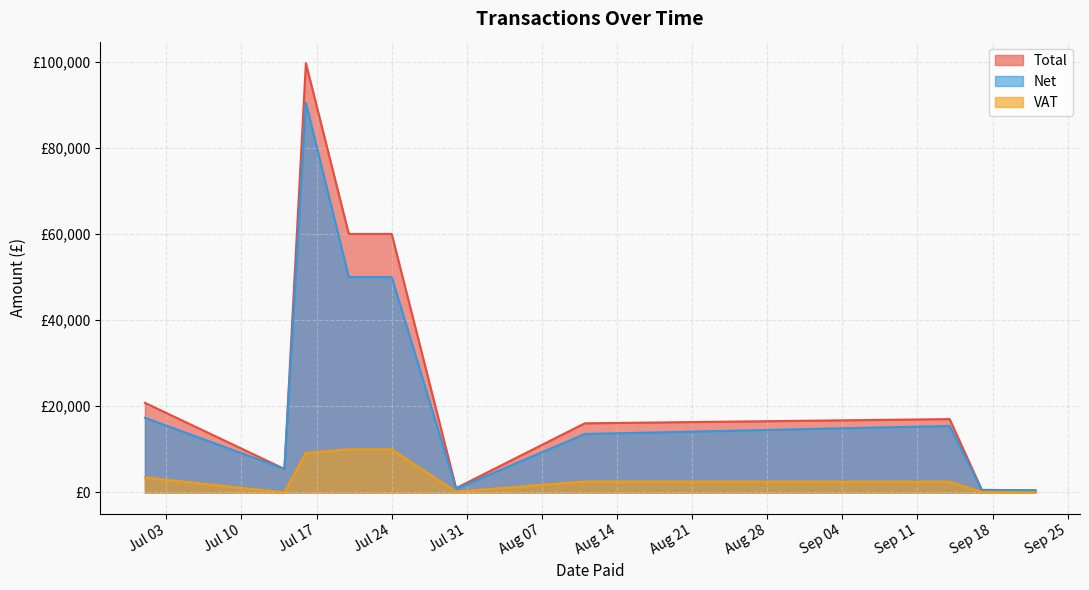

At which label is Net closest to 45480?

Jul 24